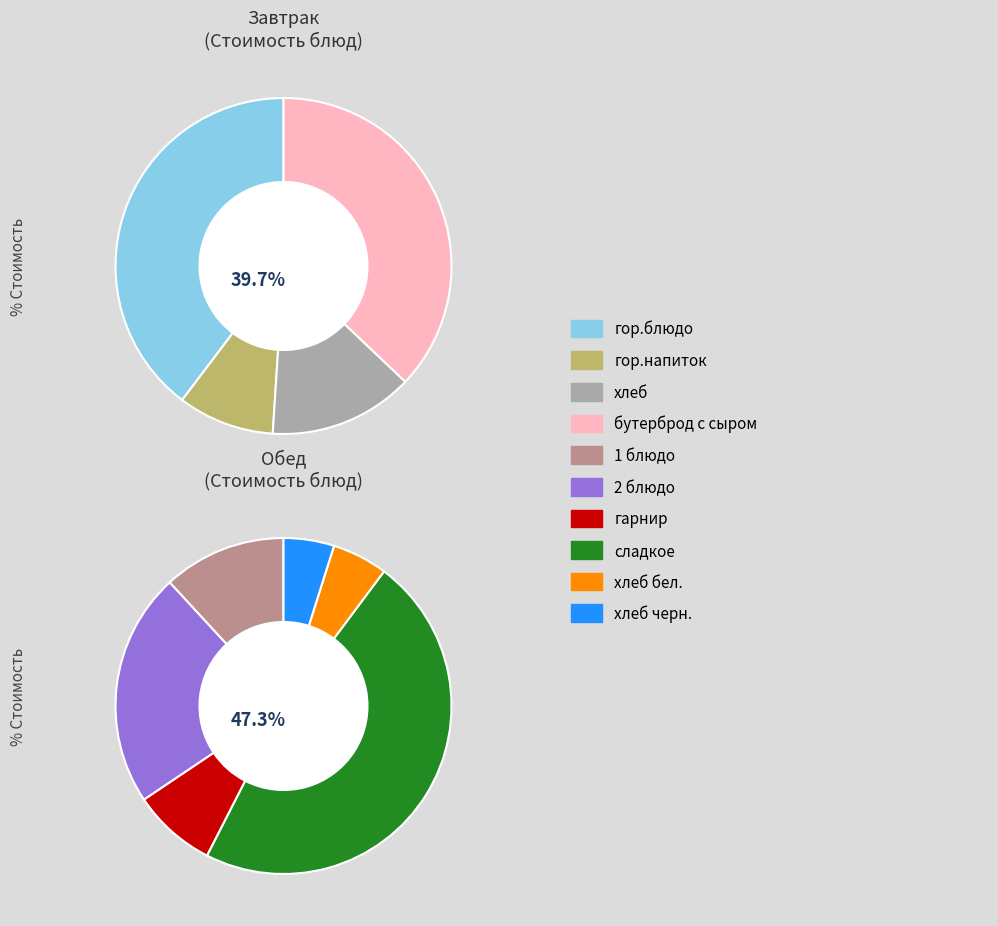

Does гор.напиток represent more than half of the total?

No